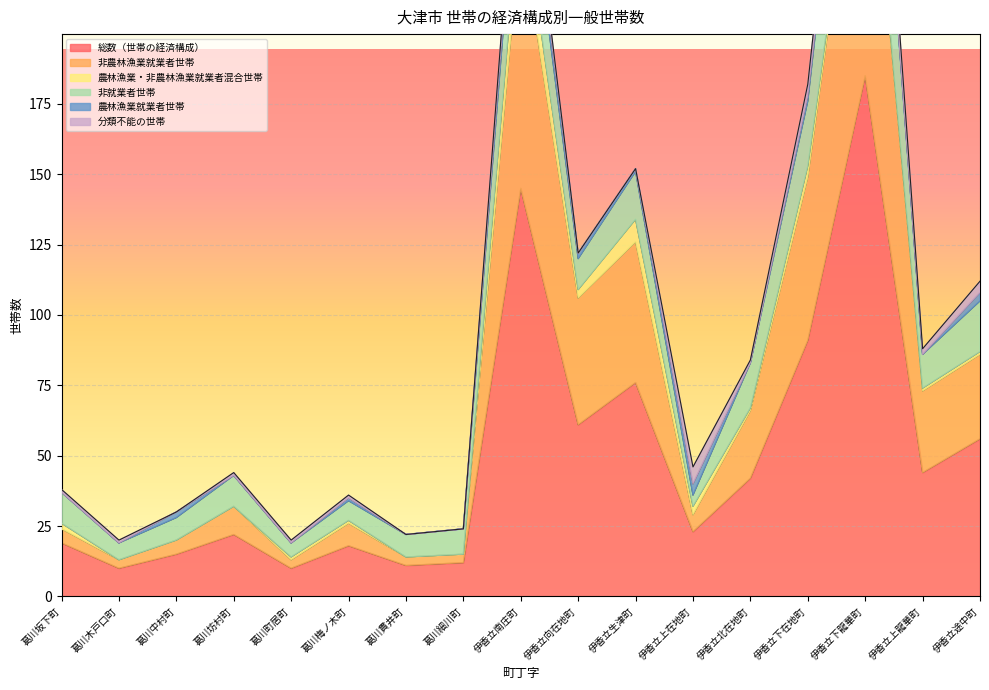

What is the difference between the maximum and minimum values in the 非農林漁業就業者世帯 series?

109